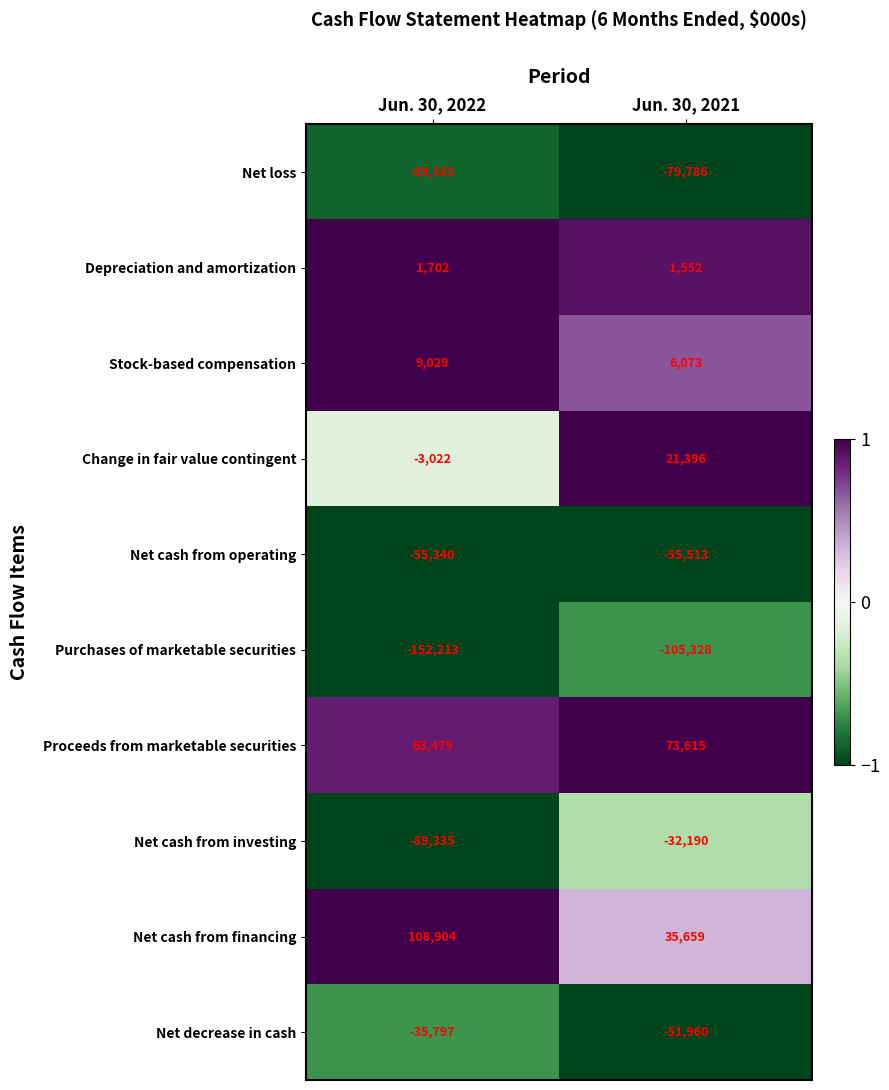

At how many categories does at least one series exceed 0?

2